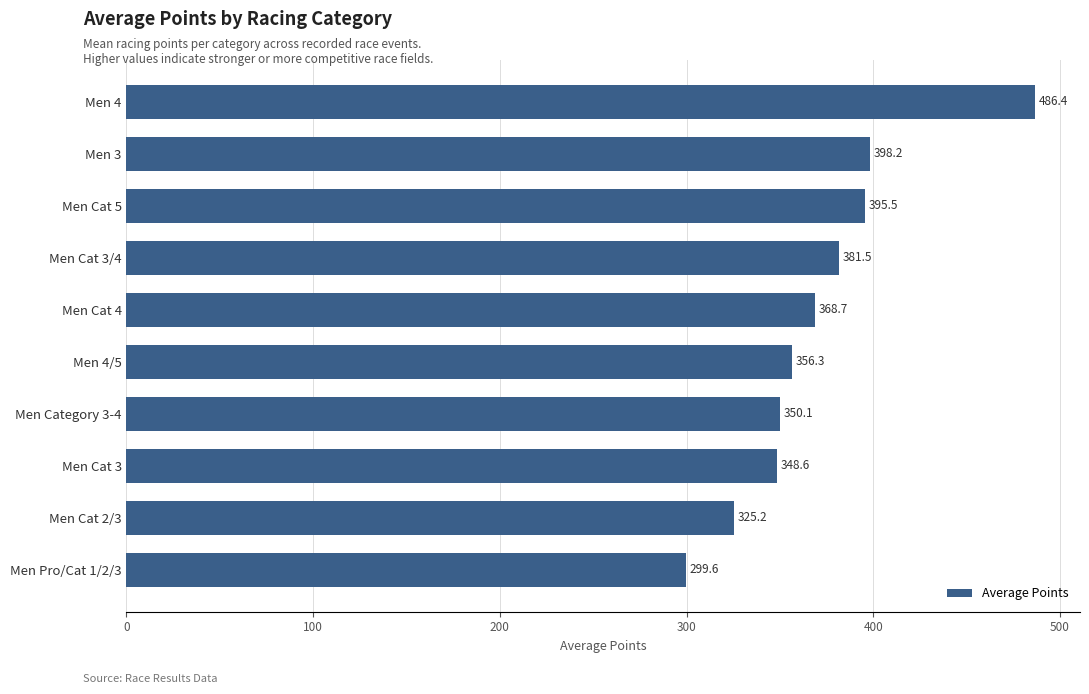

Rank the categories by value from highest to lowest.

Men 4, Men 3, Men Cat 5, Men Cat 3/4, Men Cat 4, Men 4/5, Men Category 3-4, Men Cat 3, Men Cat 2/3, Men Pro/Cat 1/2/3